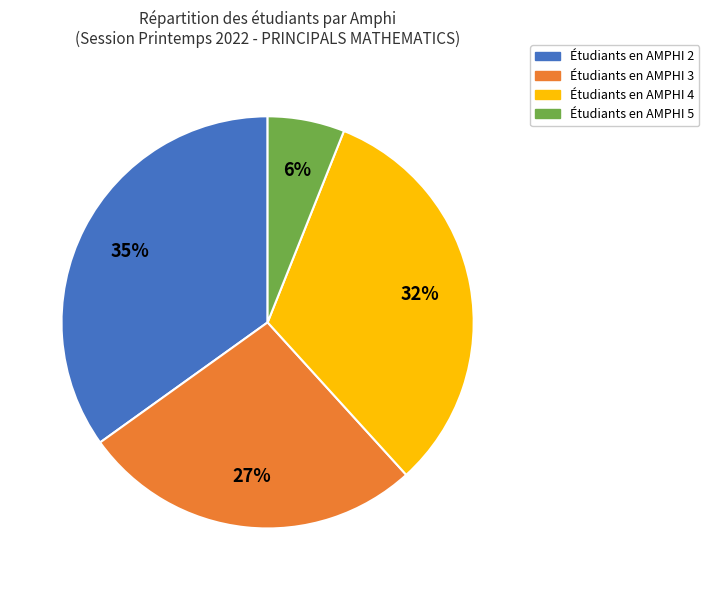

Is there any slice that represents more than half of the pie?

No